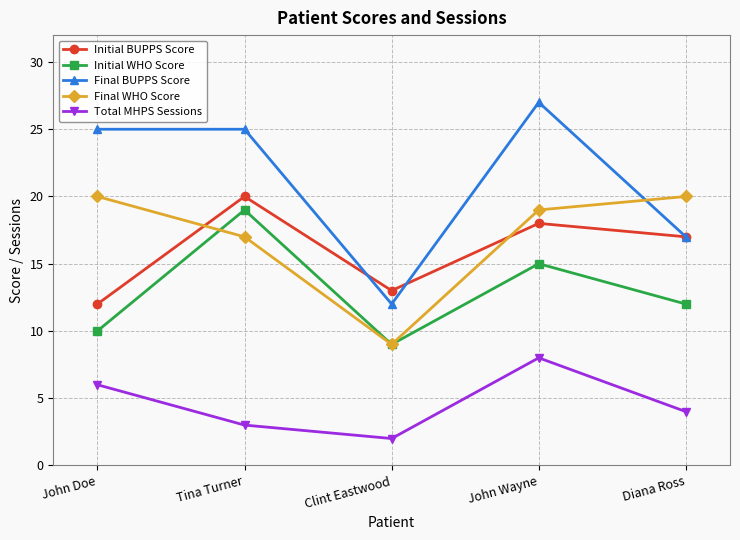

Is it true that Final WHO Score equals 20 at Diana Ross?

True